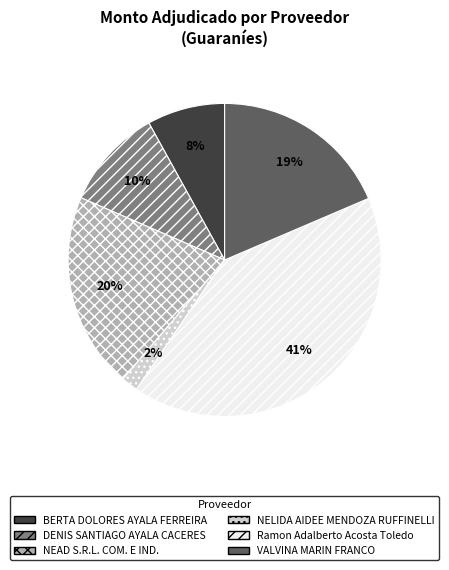

Which category has the smallest portion of the pie?

NELIDA AIDEE MENDOZA RUFFINELLI